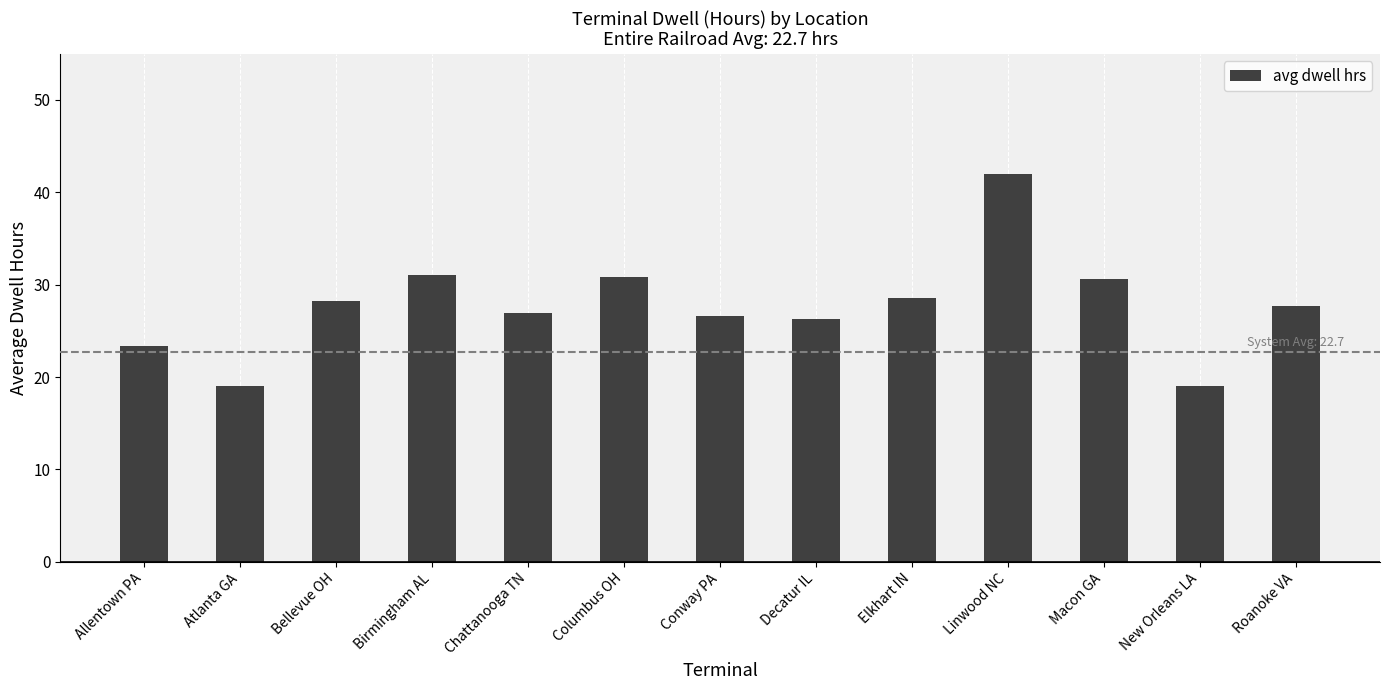

At which label does the data first exceed 27?

Bellevue OH